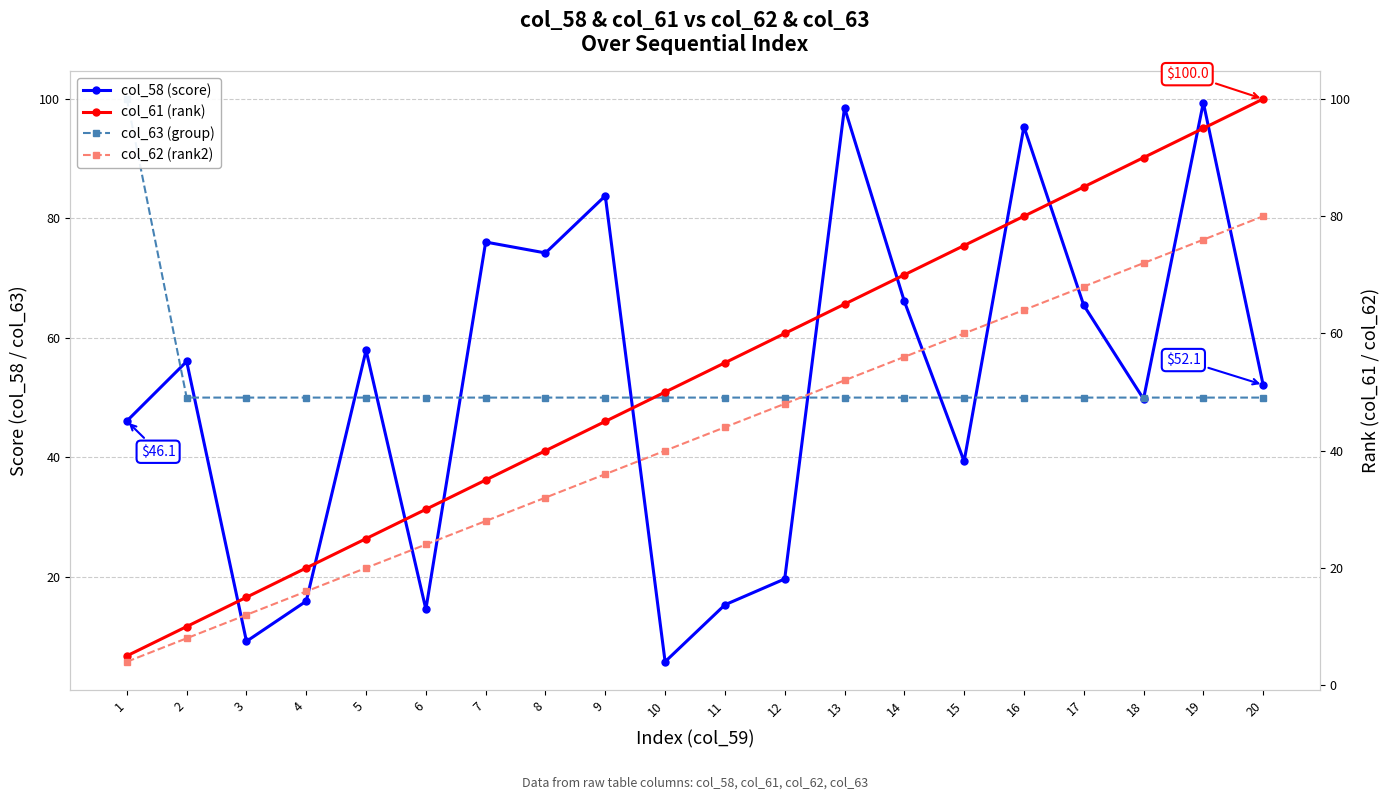

At how many categories does at least one series exceed 76?

9